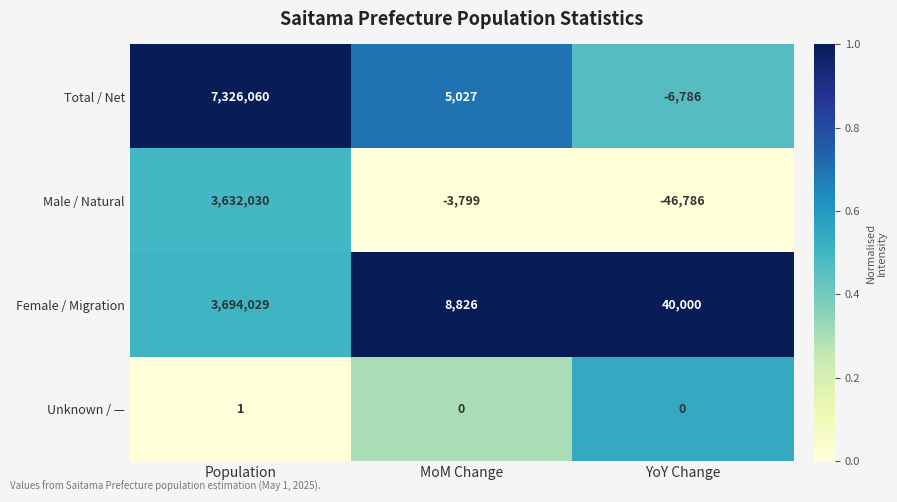

At MoM Change, list the series in order from largest to smallest.

Female / Migration, Total / Net, Unknown / —, Male / Natural